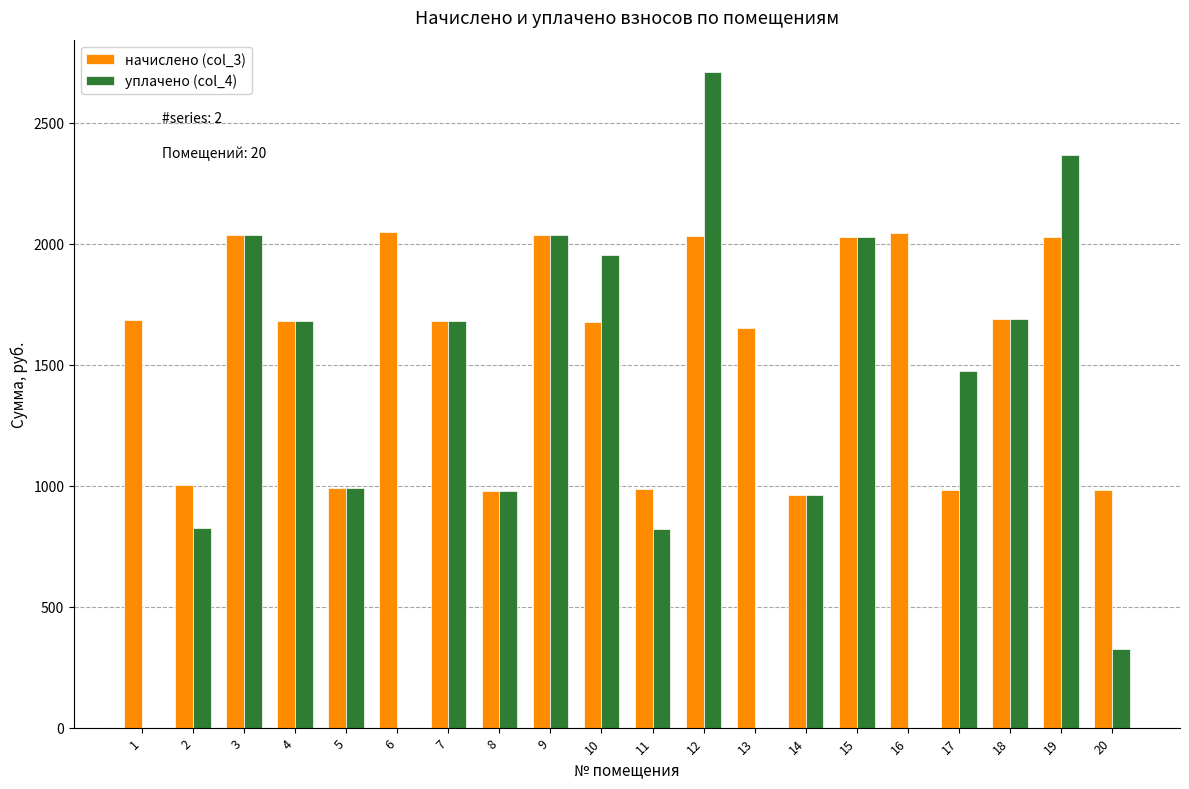

Which series has the largest range (max minus min)?

уплачено (col_4)